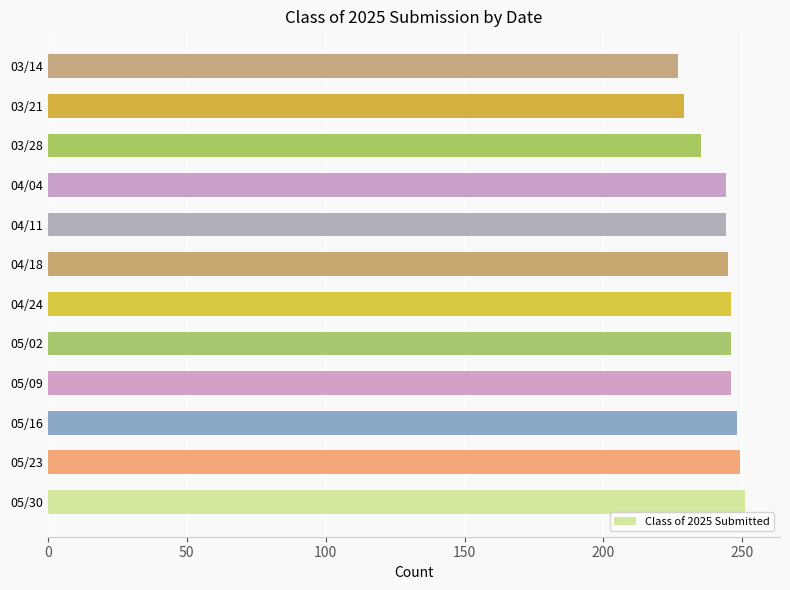

True or false: the data shows 246 at 05/09.

True